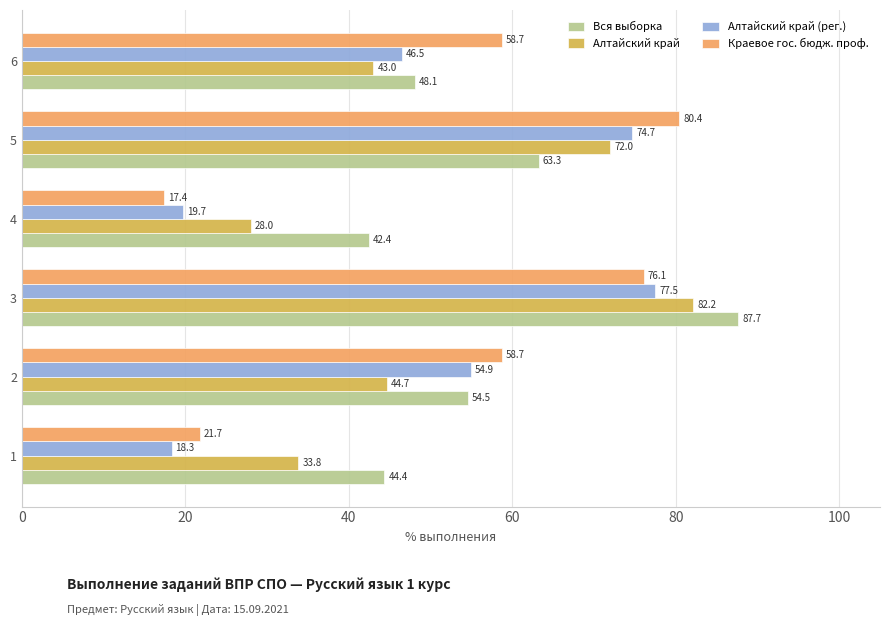

The value of Вся выборка at 4 is 65.8. True or false?

False